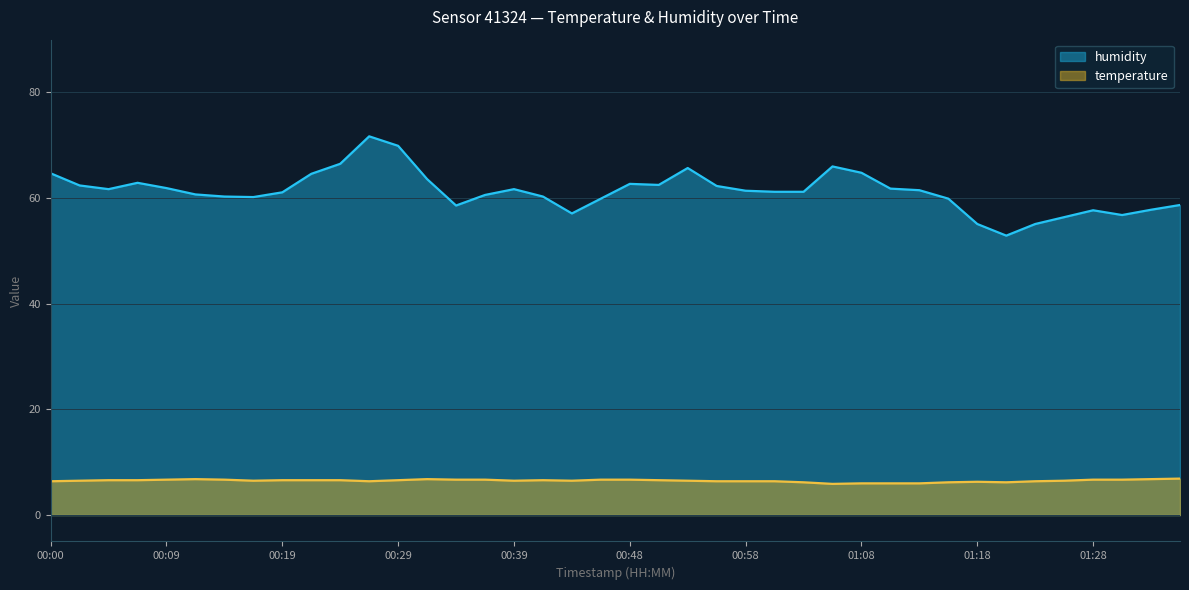

What position from the left is 00:44?

19